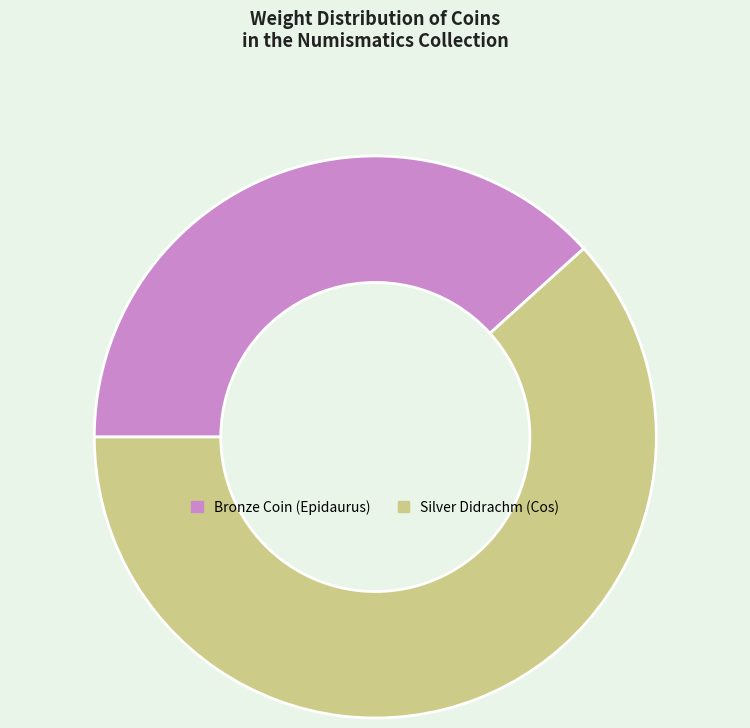

Rank the categories by value from highest to lowest.

Silver Didrachm (Cos), Bronze Coin (Epidaurus)